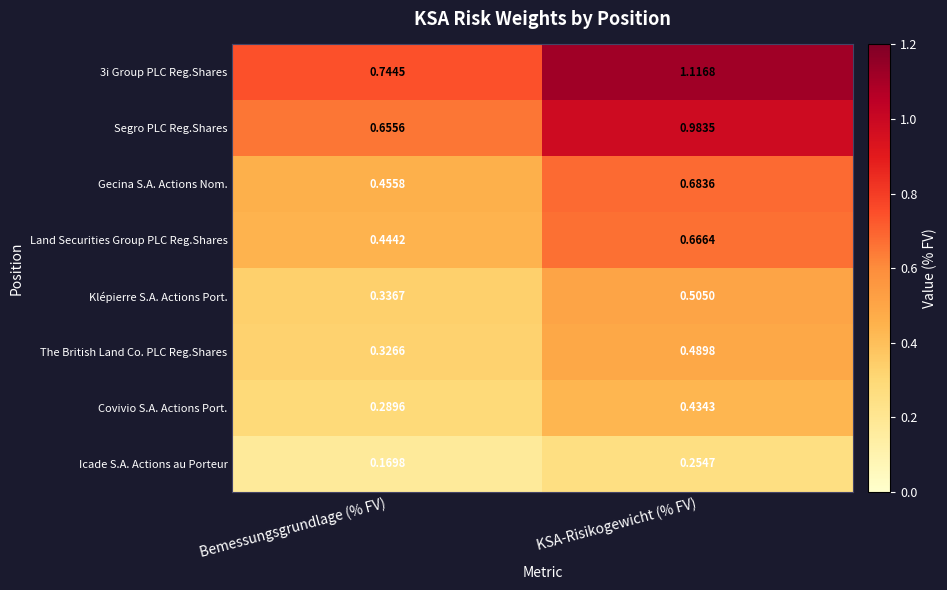

At which category is the sum across all series the highest?

KSA-Risikogewicht (% FV)